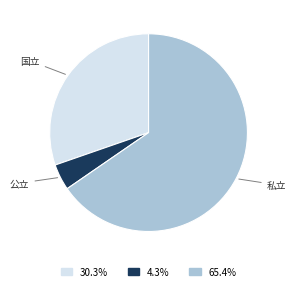

Which slice is the largest?

私立